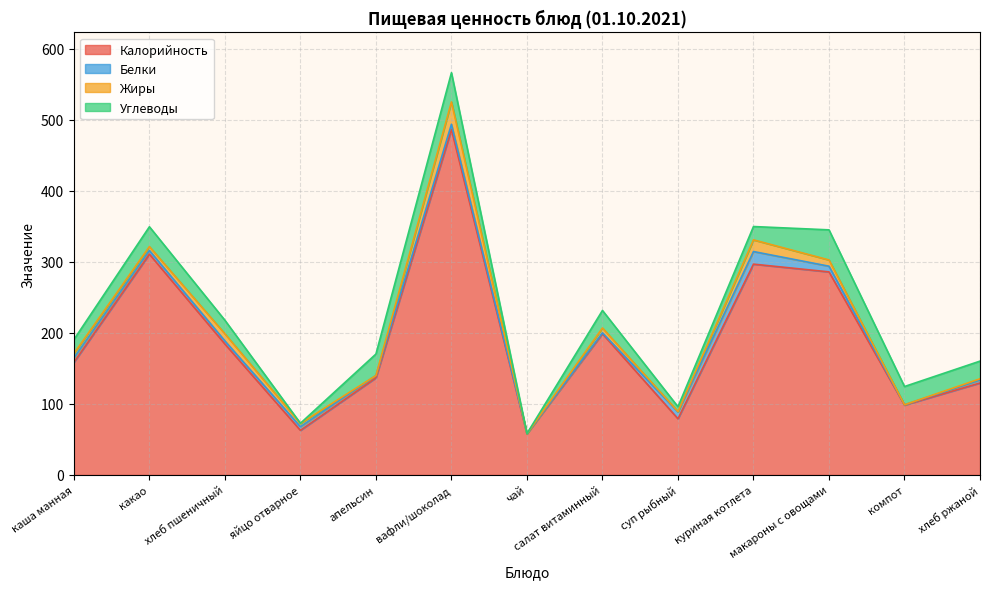

Rank the series by their maximum value, from lowest to highest.

Белки, Жиры, Углеводы, Калорийность